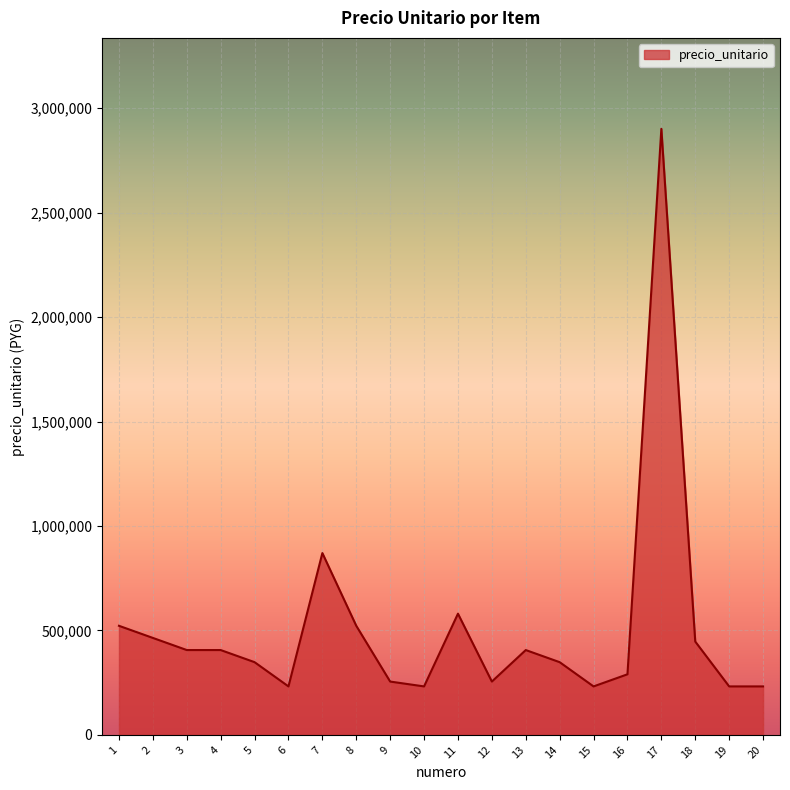

What is the smallest value displayed?

232100